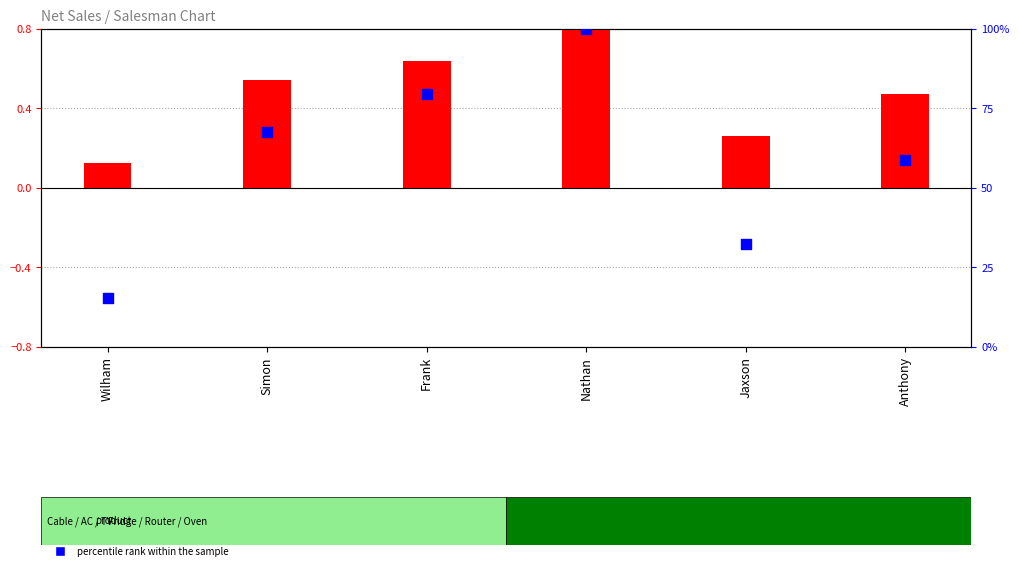

What is the total value across all series at Nathan?

100.8